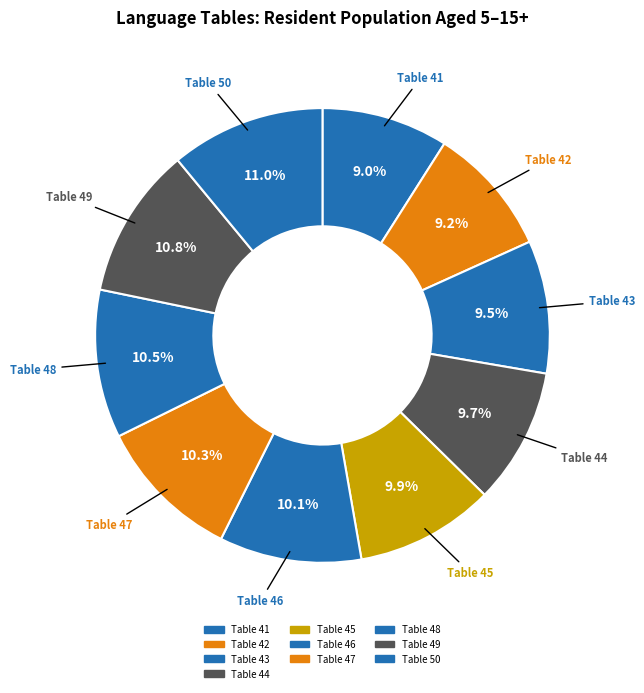

What is the smallest slice in the pie chart?

Table 41